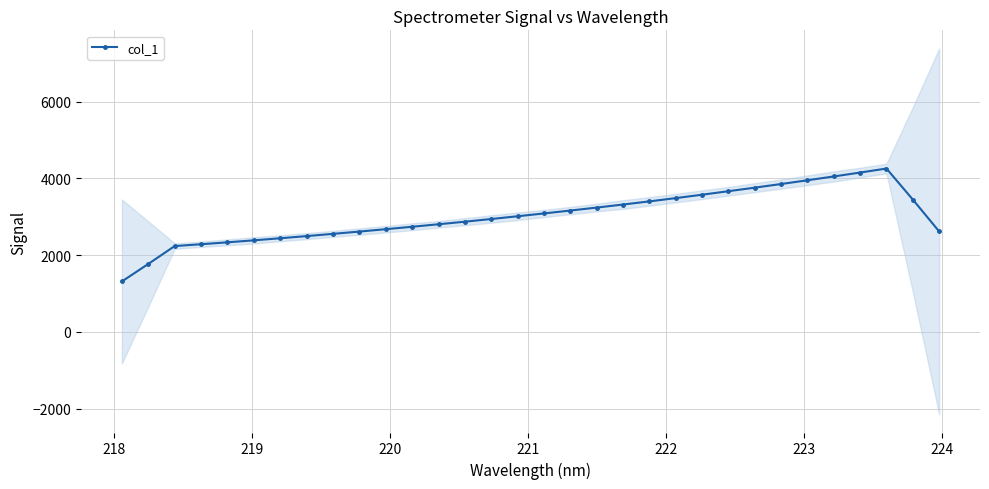

How many values are below 3010?

16